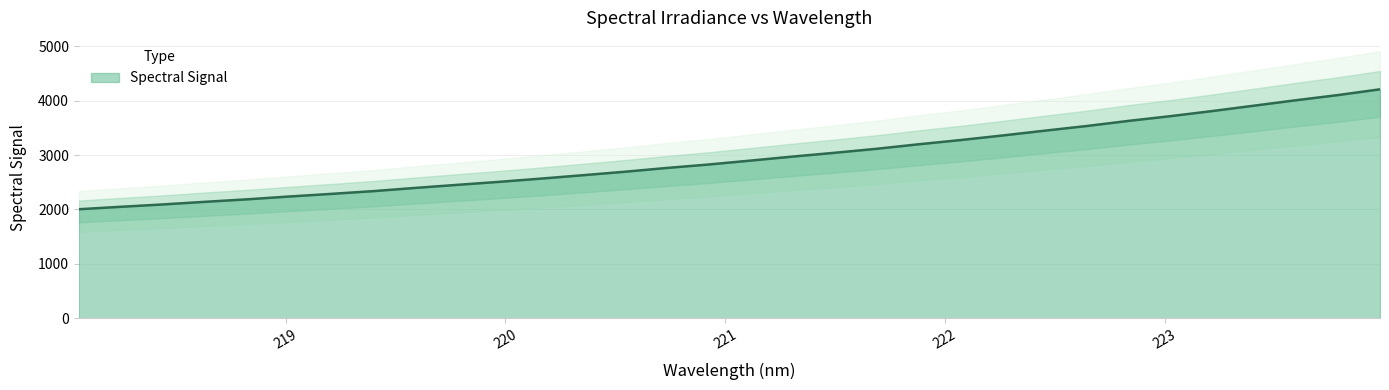

What is the smallest value displayed?

2003.9